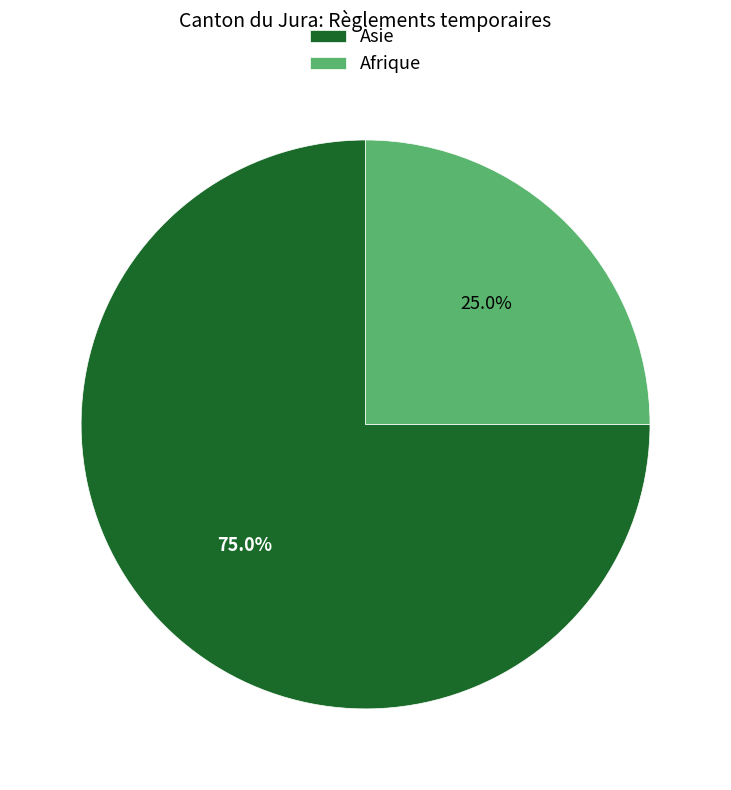

Is there any slice that represents more than half of the pie?

Yes